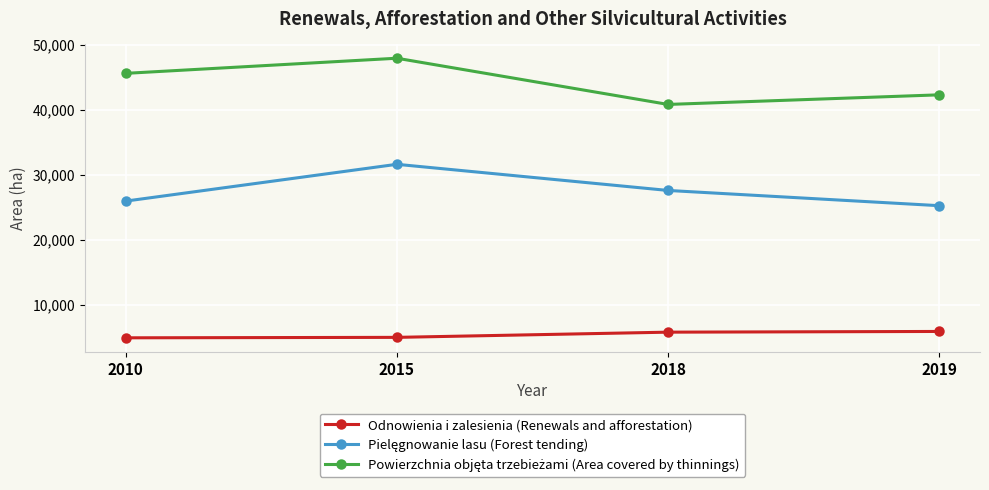

The Odnowienia i zalesienia (Renewals and afforestation) series shows 1761.2 at 2010. True or false?

False